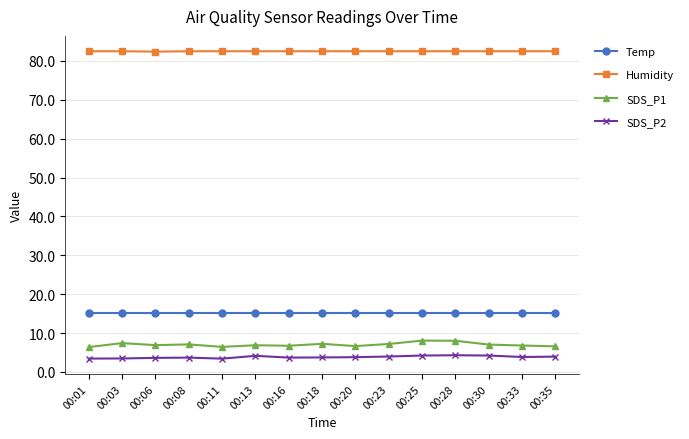

Count the number of data series in this chart.

4